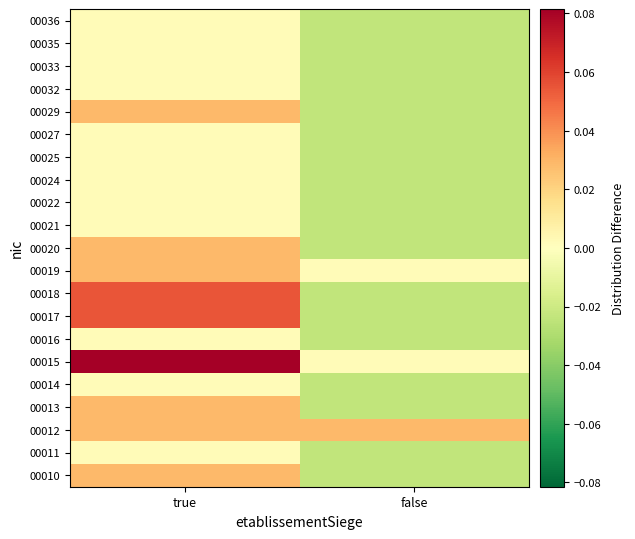

What is the difference between the highest and lowest values at false?

0.1